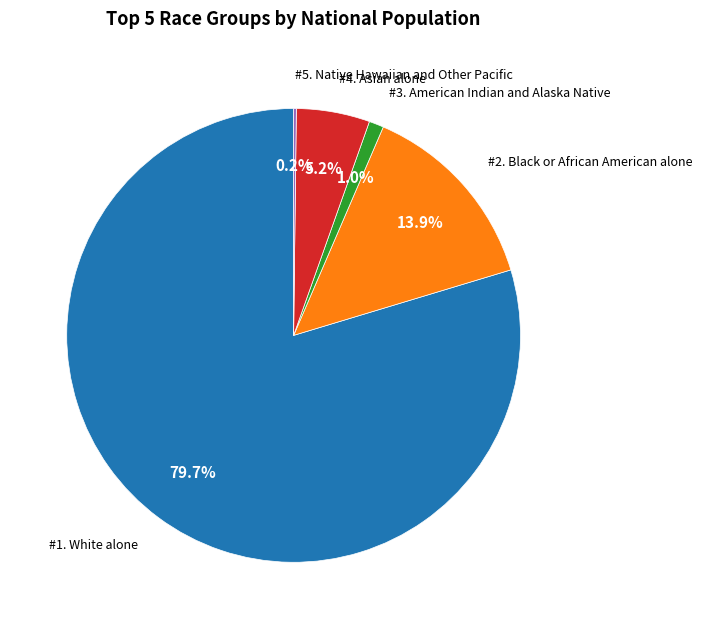

Does any single category account for the majority?

Yes